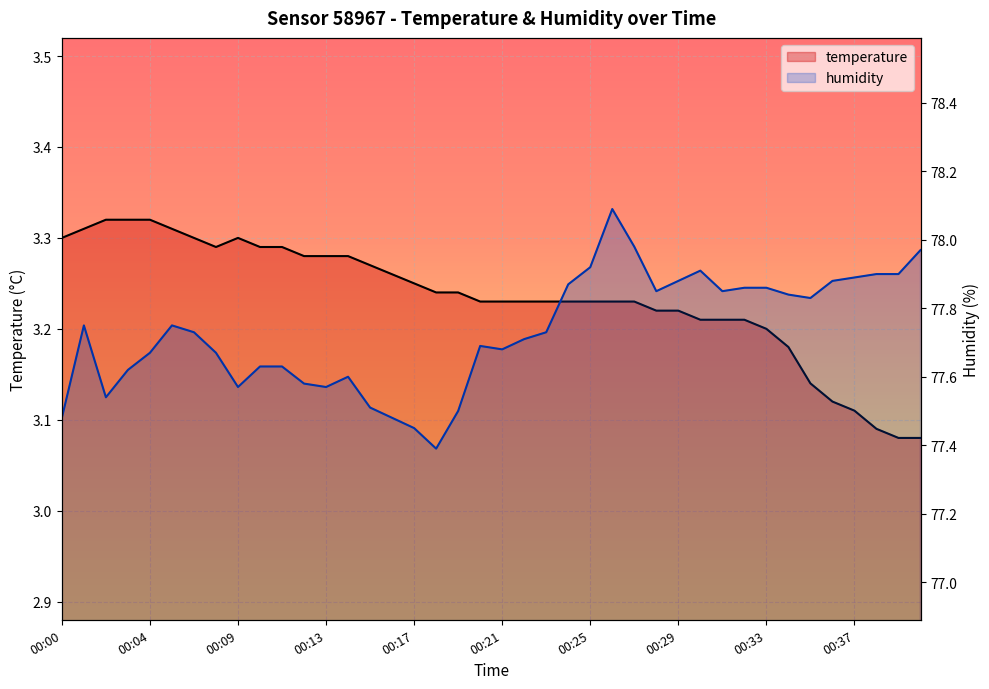

What are all the series names shown in the legend?

temperature, humidity